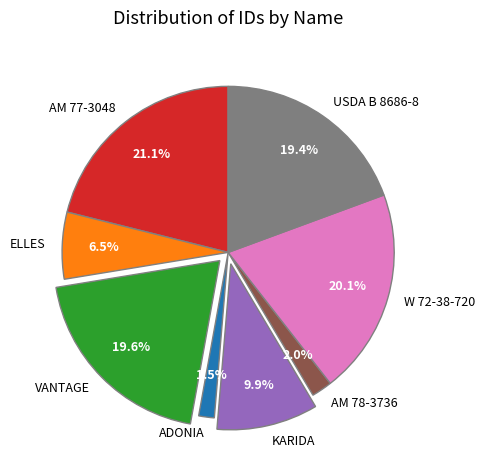

What is the total percentage of ELLES and KARIDA?

16.4%